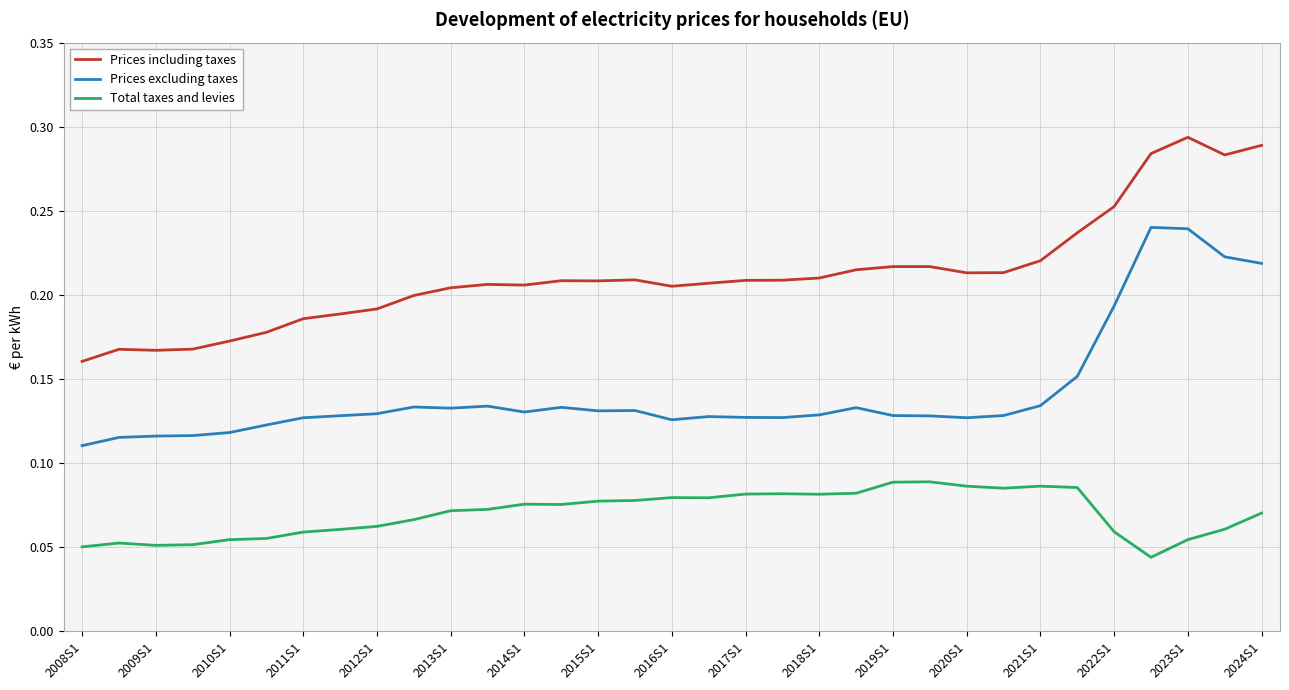

True or false: Prices including taxes and Total taxes and levies intersect in this chart.

False